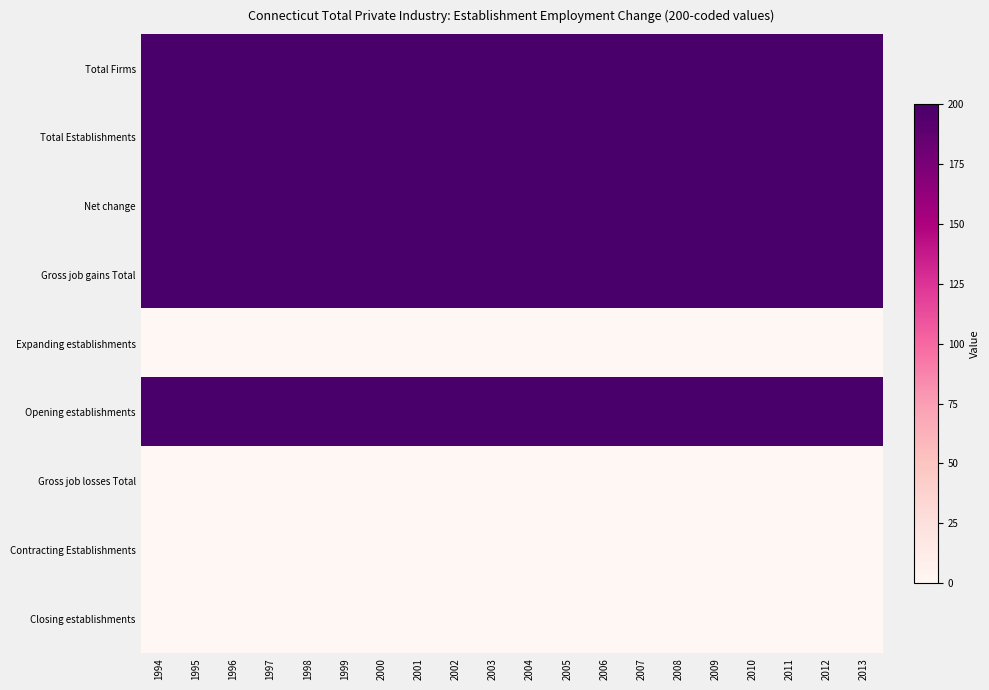

At which category is the sum across all series the highest?

1994